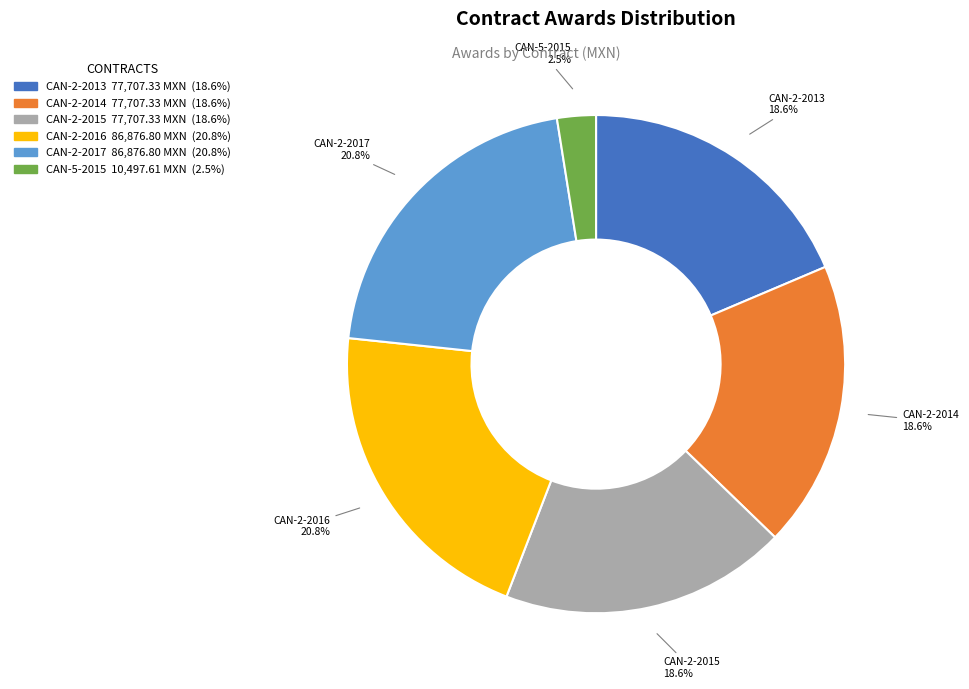

To the nearest percent, what is the difference between the largest and smallest slice percentages?

18%